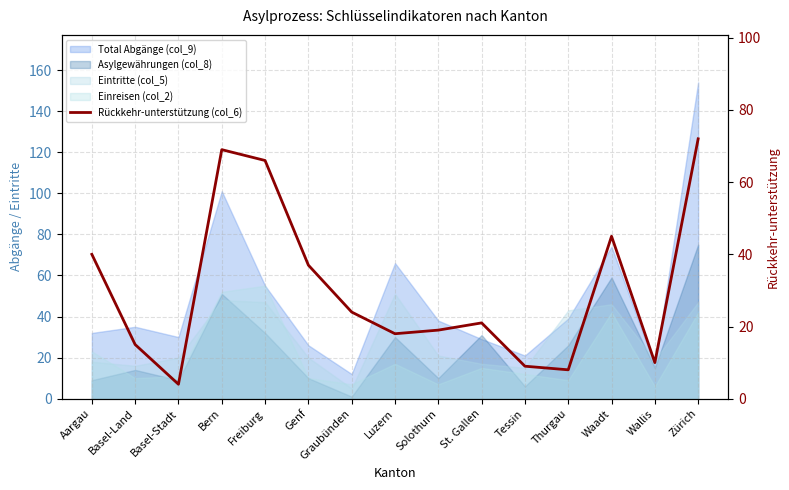

True or false: the data shows 6 at Basel-Stadt.

False